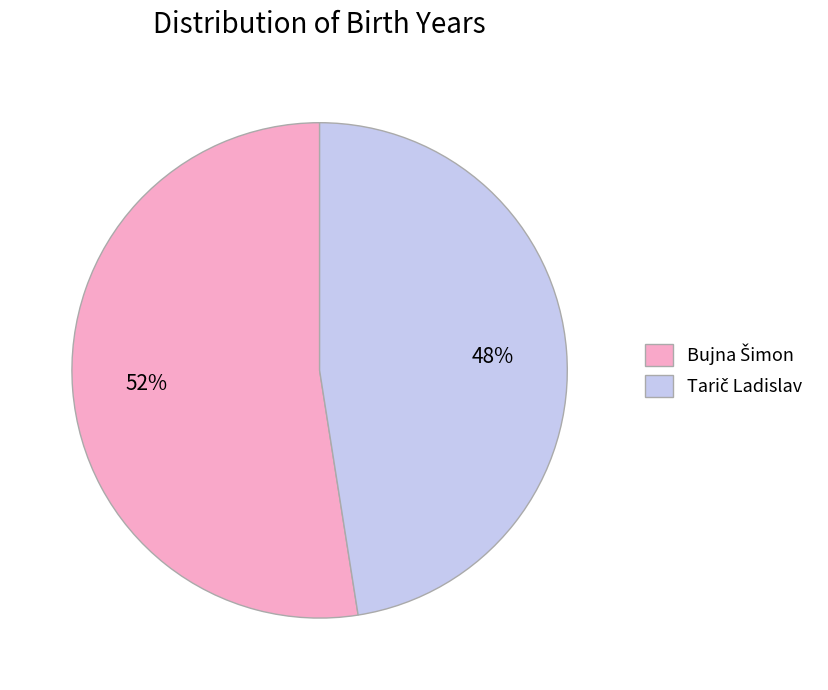

Count the number of slices in the pie.

2